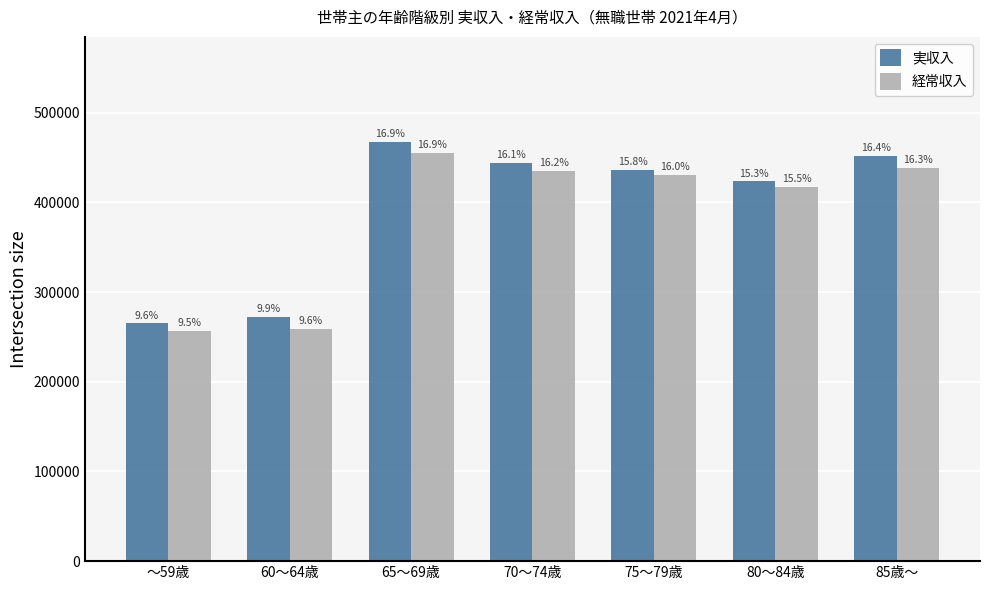

Reading left to right, list all the values displayed in this chart.

実収入: 265220	272777	467669	443753	436009	423609	452236
経常収入: 257060	258968	455653	434977	430809	417356	438243